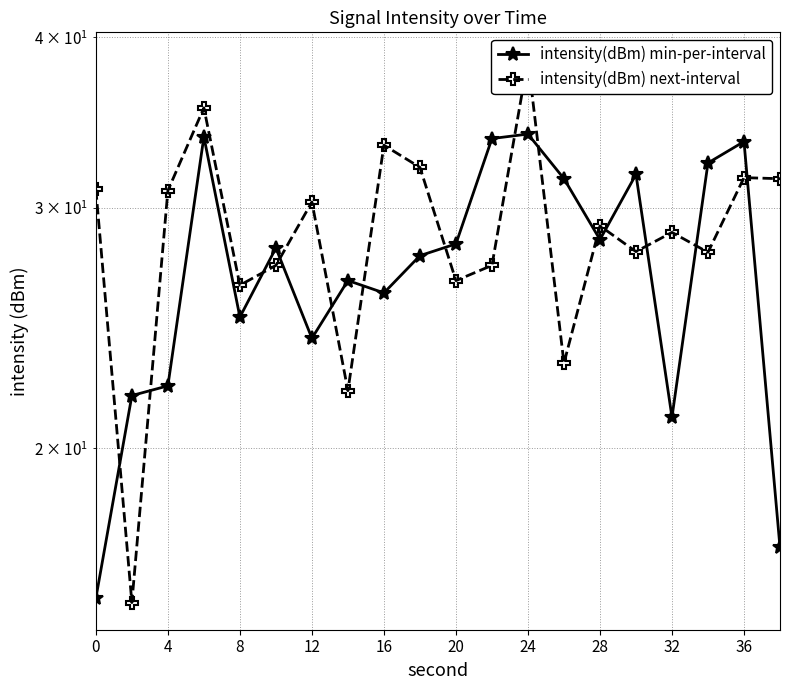

True or false: intensity(dBm) min-per-interval has a value of 43.9 at 28.

False